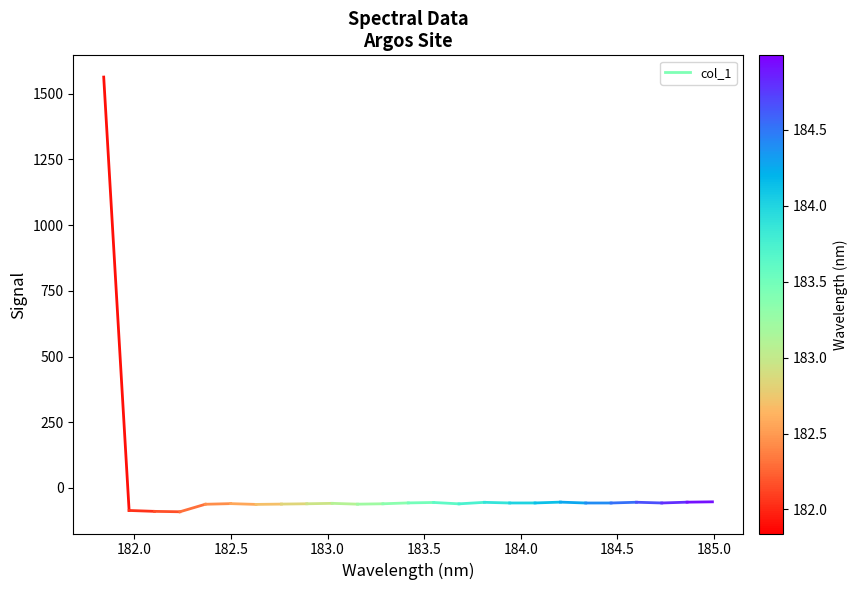

True or false: the data shows -85.5 at 182.0.

True